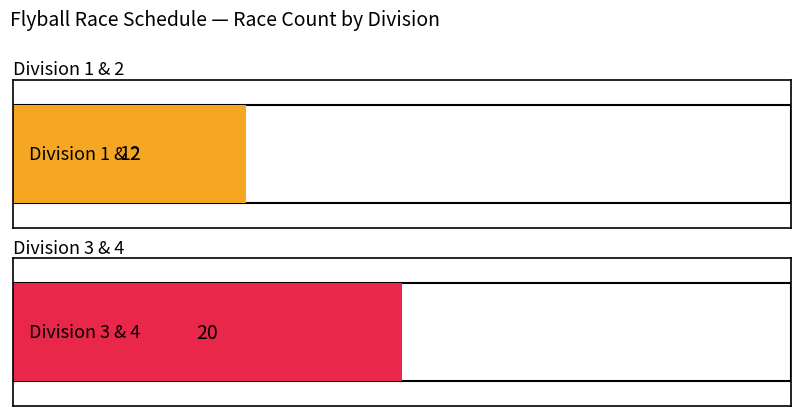

Are the bars grouped side by side (vs. stacked)?

Yes